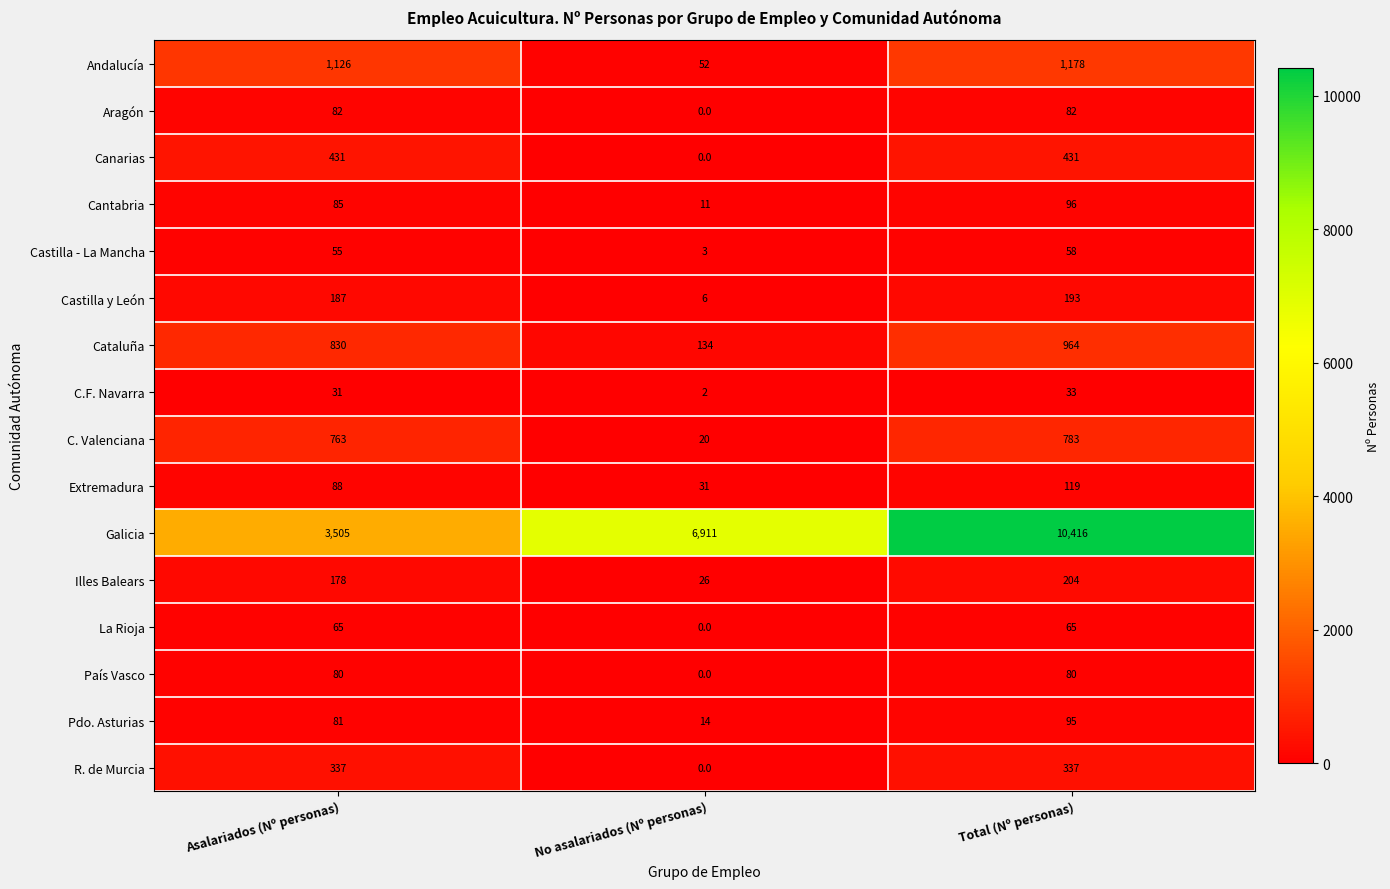

What is the total value across all series at Total (Nº personas)?

15134